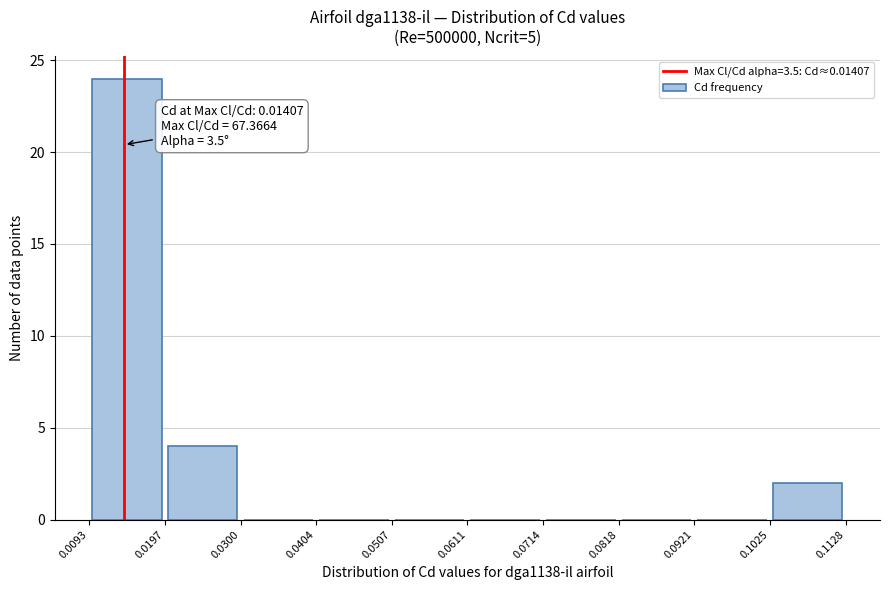

Which range on the x-axis has the tallest bar?

0.0093 to 0.0197